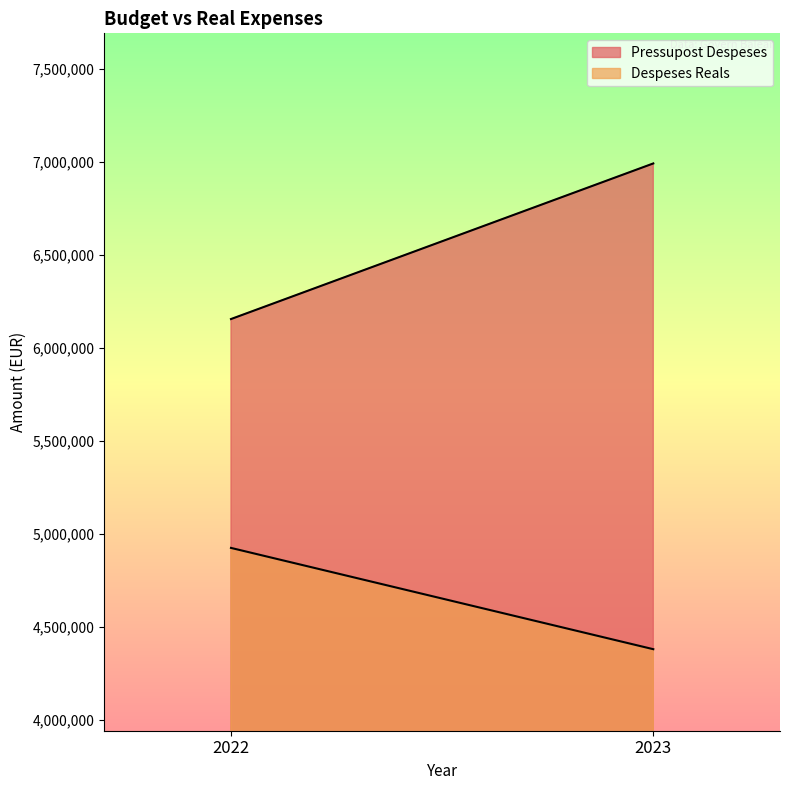

Which has a higher value, 2022 or 2023?

2023